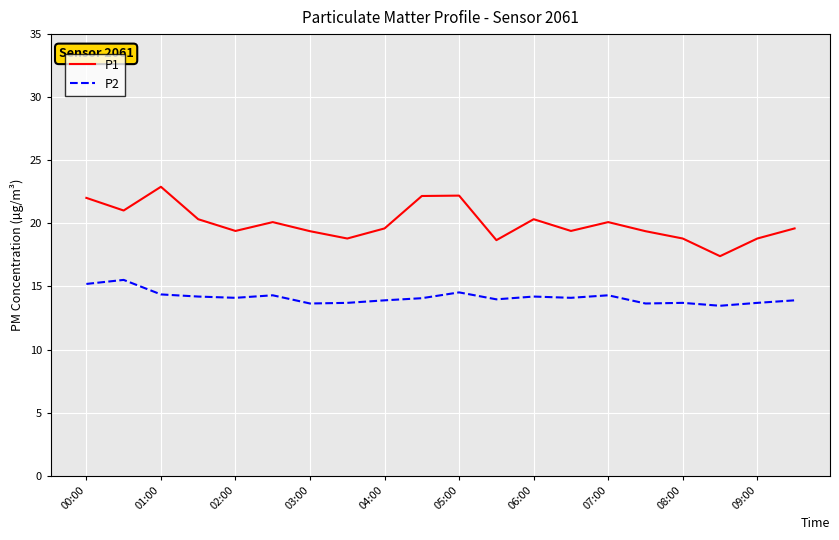

In P1, how many points are lower than both neighbors (excluding endpoints)?

6